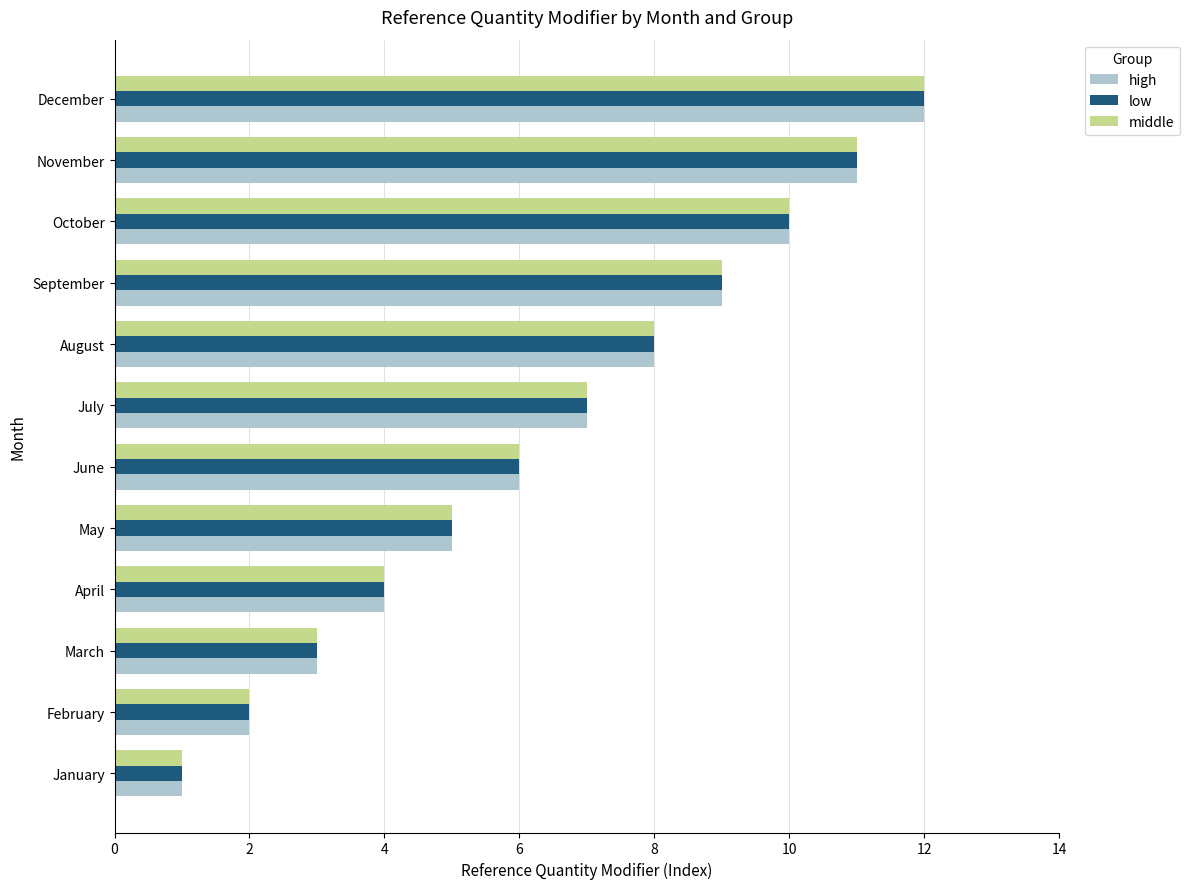

At which label does middle reach its peak?

December